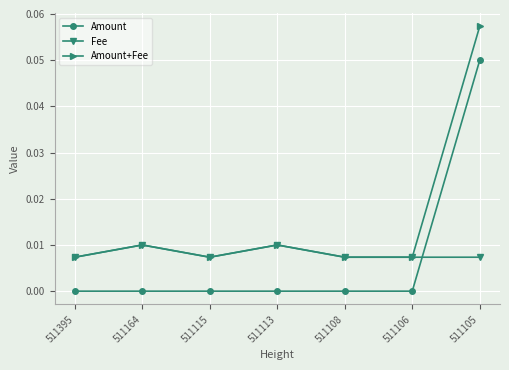

List the series in order of their peak value, lowest first.

Fee, Amount, Amount+Fee